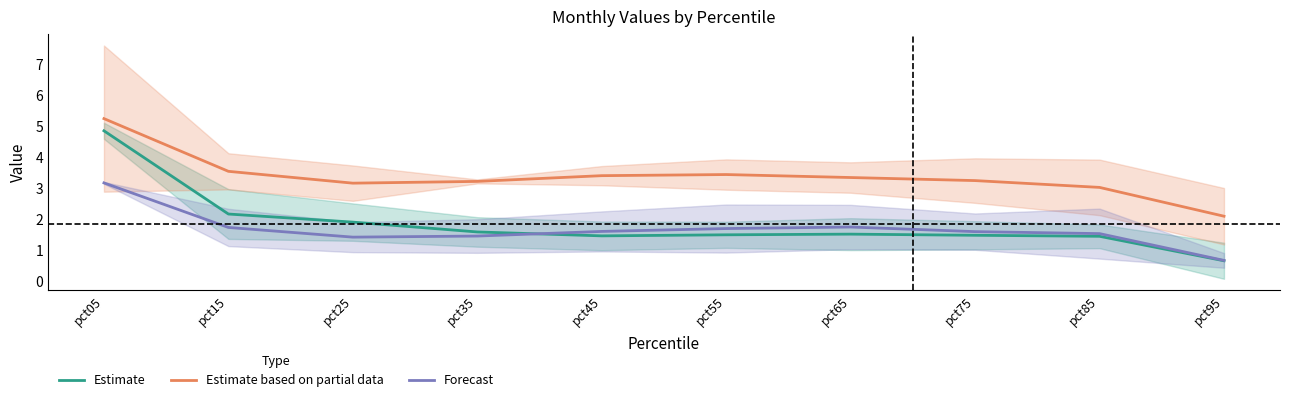

Which series has the widest spread of values?

Estimate